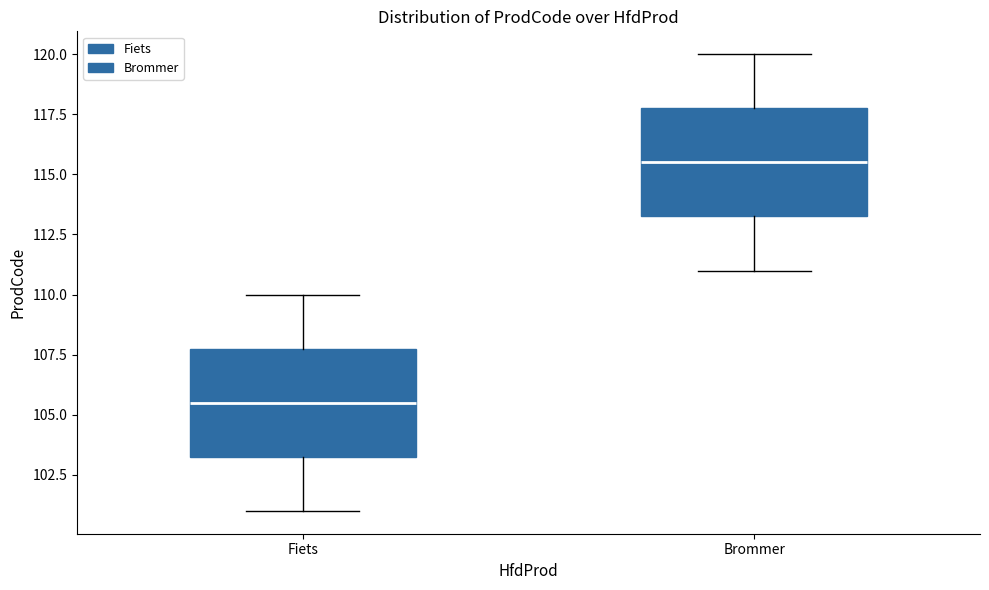

Which box has the highest median line?

Brommer